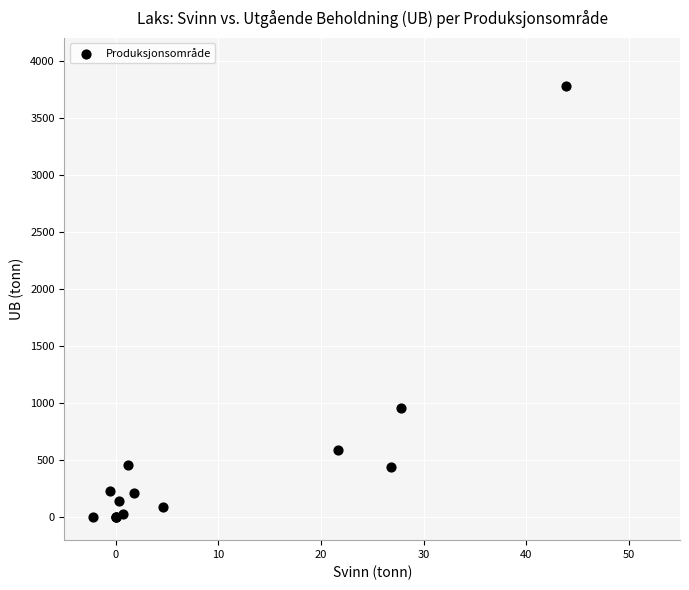

What Y value in the scatter plot is closest to 1887?

953.6